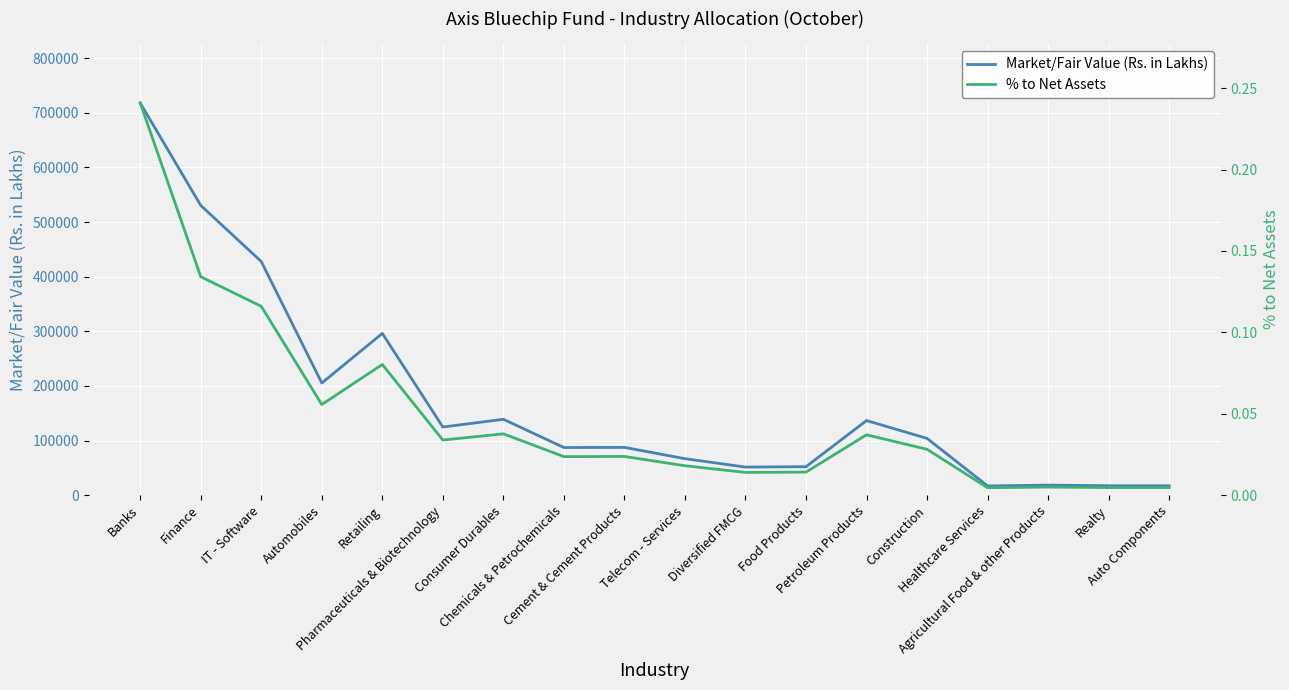

The value of % to Net Assets at Cement & Cement Products is 0.0. True or false?

True